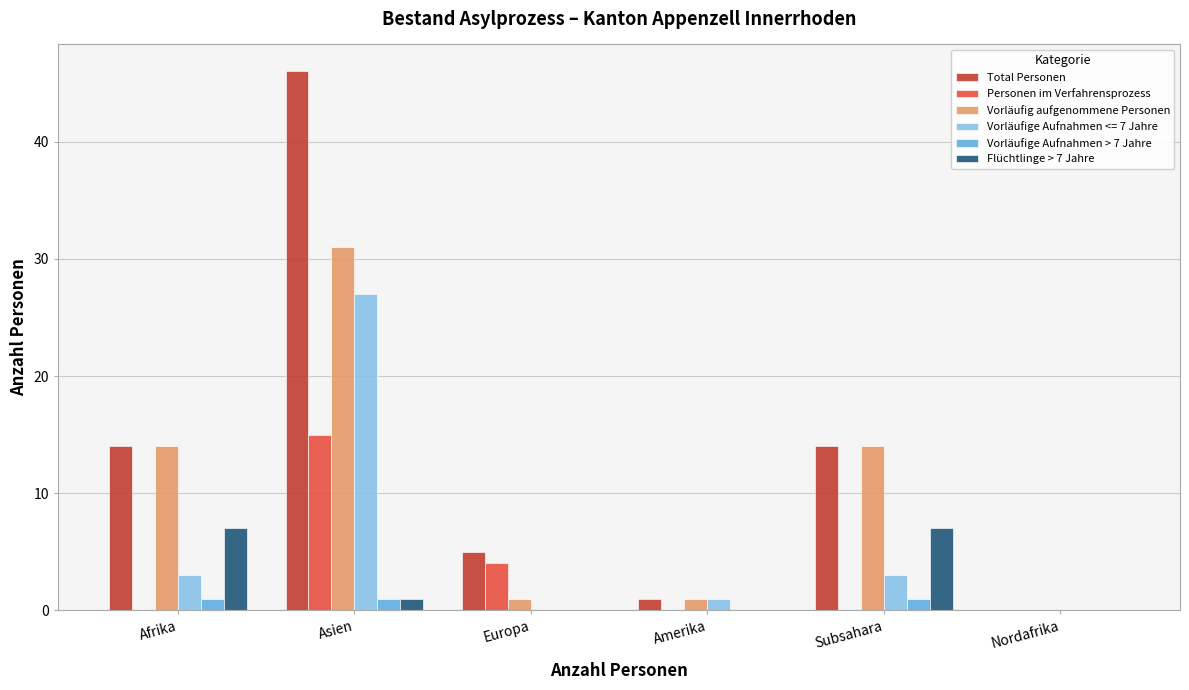

Which label corresponds to the largest value in the chart?

Asien